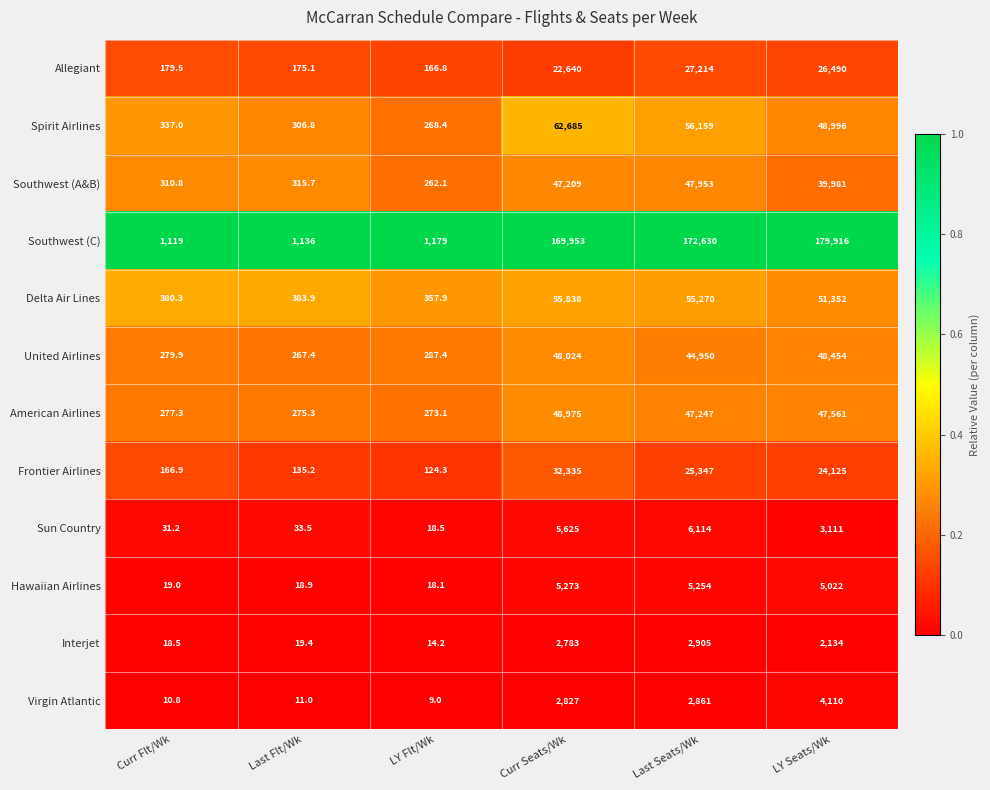

The Virgin Atlantic series shows 7129.9 at LY Seats/Wk. True or false?

False